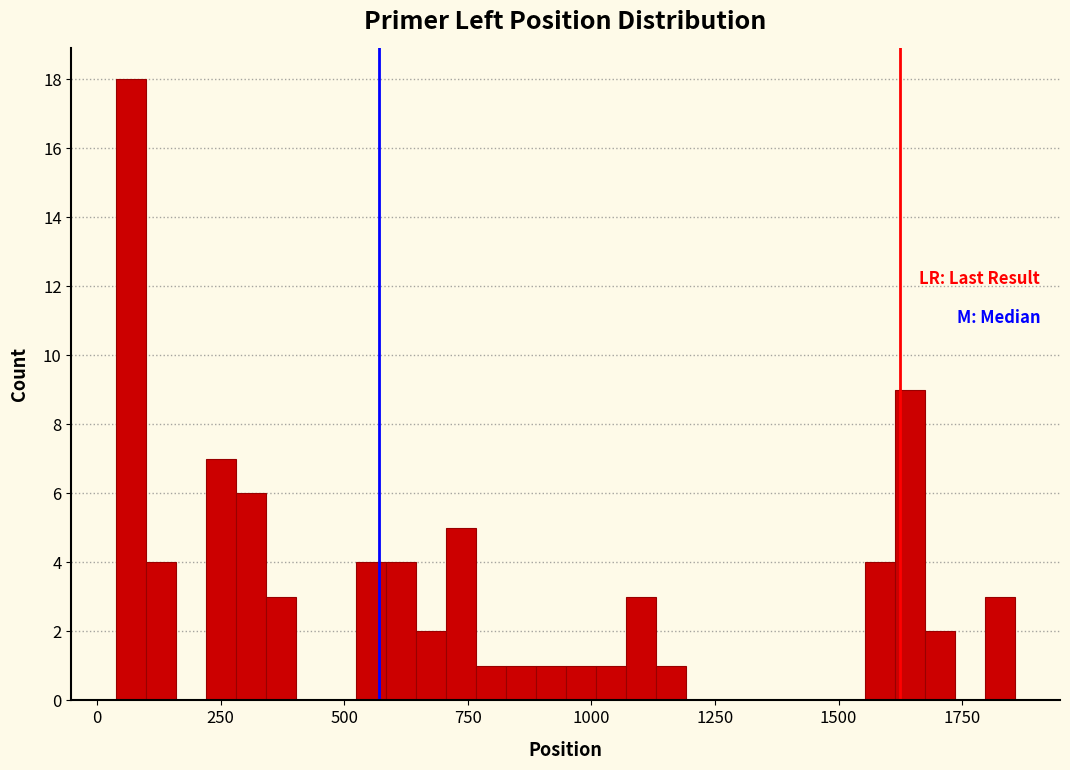

Read against the x-axis, roughly where is the centre of the tallest bar?

50